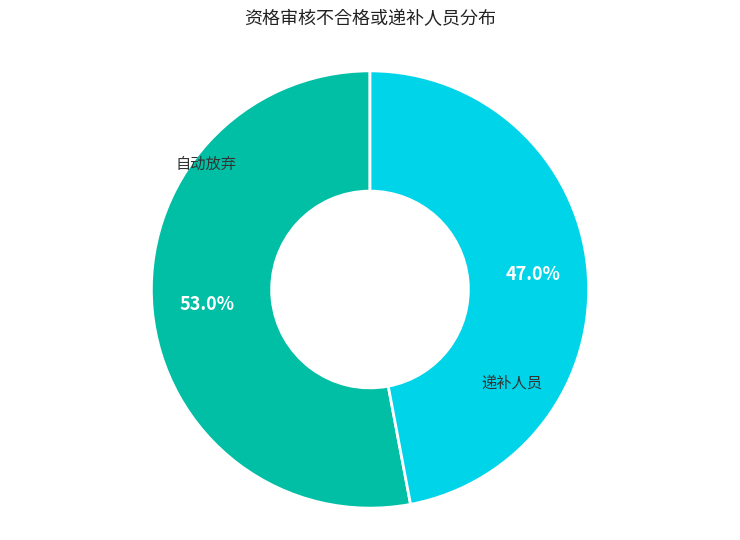

How many segments does this pie chart have?

2